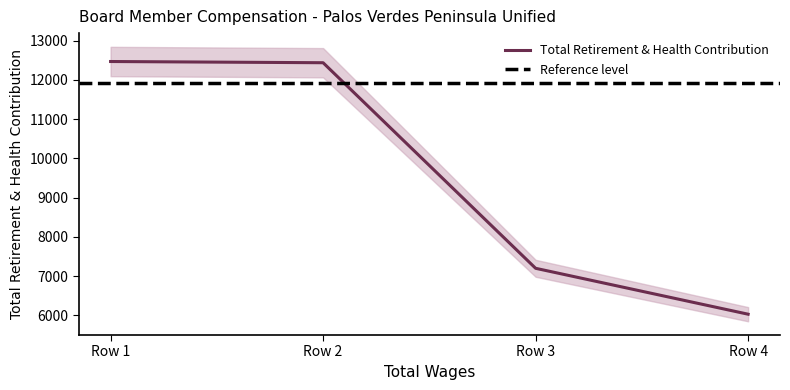

The value of Total Retirement & Health Contribution at Row 2 is 12439. True or false?

True